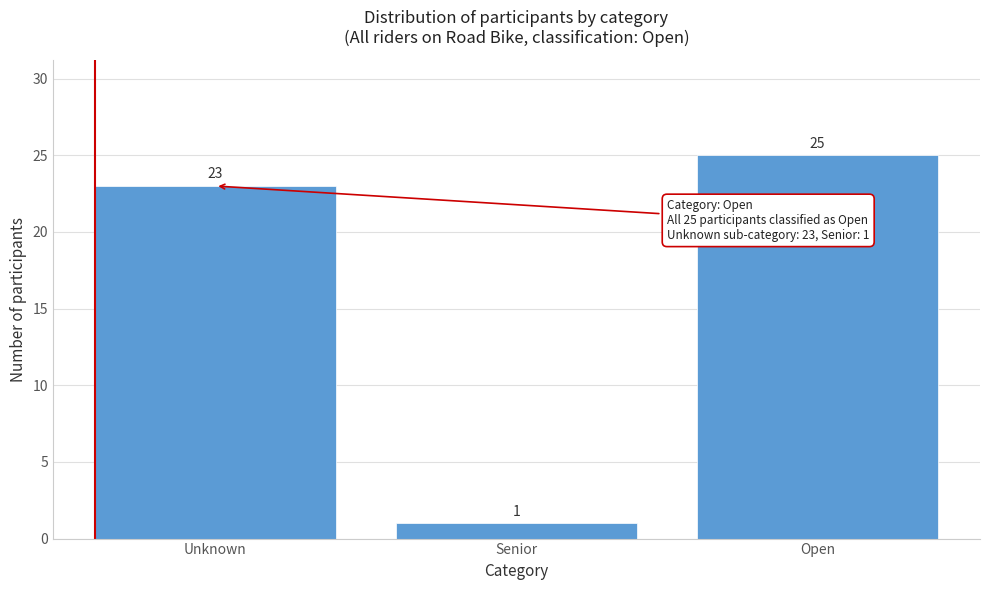

Reading left to right, transcribe all the data shown in this chart.

23	1	25